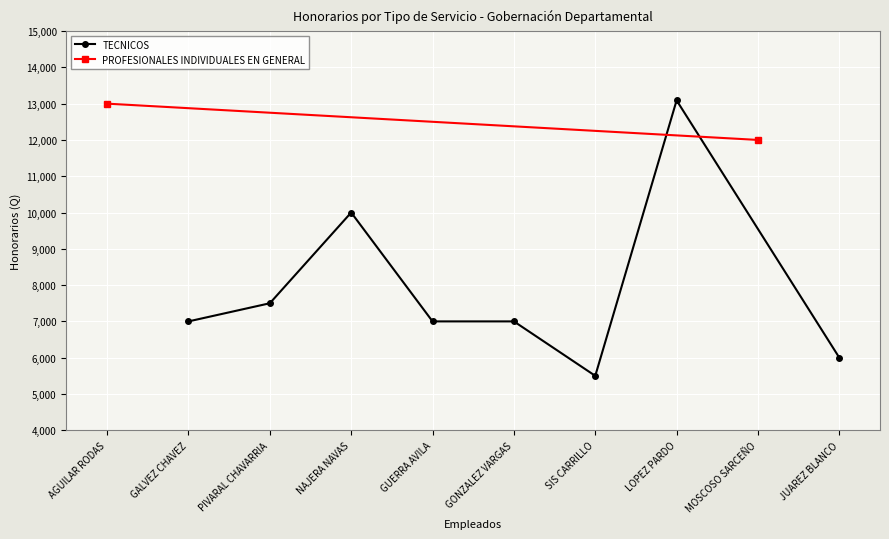

Where is the first local maximum for TECNICOS?

NAJERA NAVAS